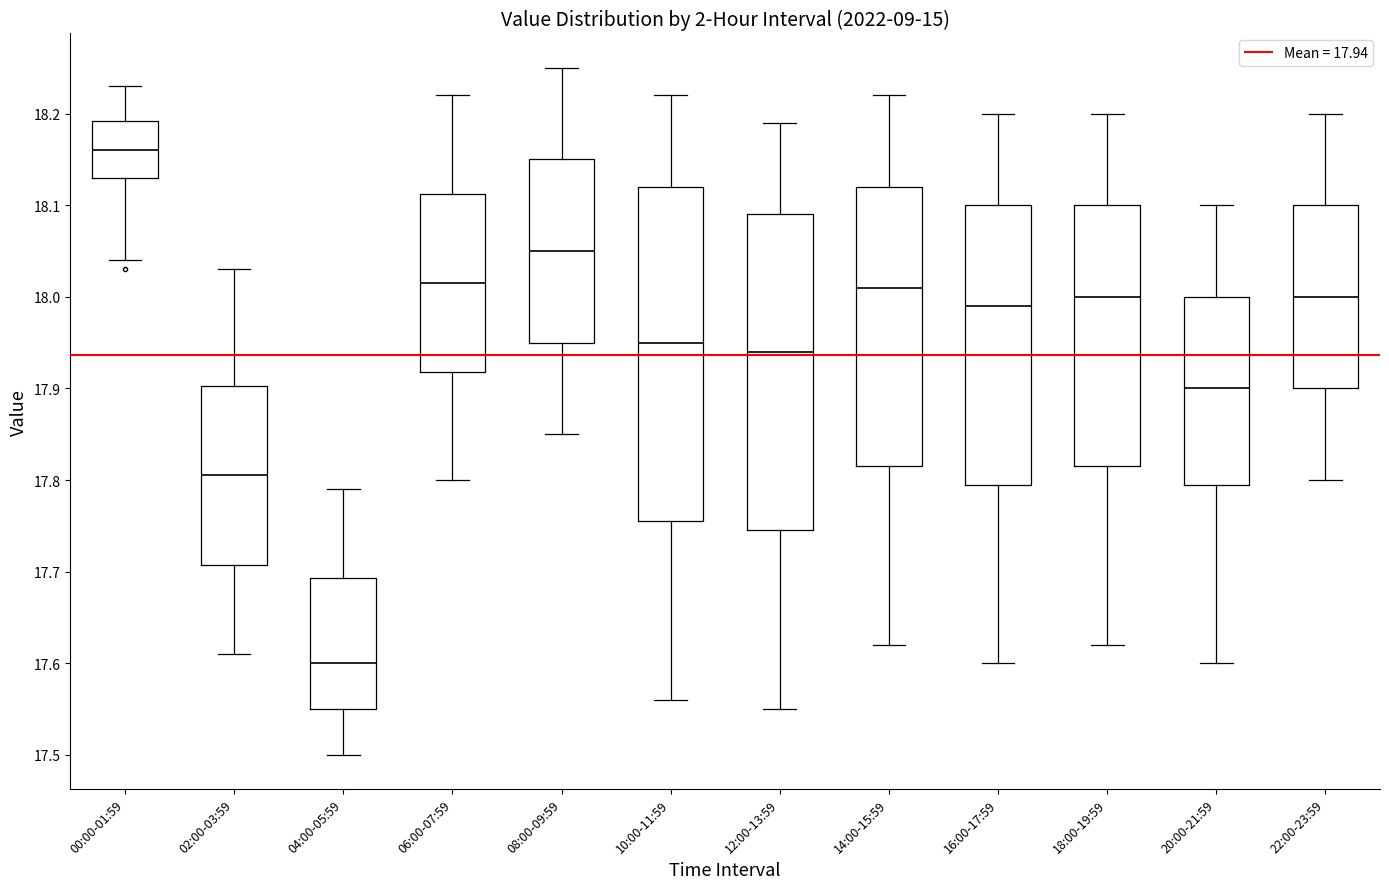

Reading left to right, transcribe this box plot: for each box, give where its median line is, the range the box spans, and where its two whiskers end, as read against the y-axis. The values are not printed on the chart, so give them approximately, as read against the axis.

00:00-01:59: median 18.16, box 18.13 to 18.19, whiskers 18.04 to 18.23
02:00-03:59: median 17.81, box 17.71 to 17.90, whiskers 17.61 to 18.03
04:00-05:59: median 17.60, box 17.55 to 17.69, whiskers 17.50 to 17.79
06:00-07:59: median 18.02, box 17.92 to 18.11, whiskers 17.80 to 18.22
08:00-09:59: median 18.05, box 17.95 to 18.15, whiskers 17.85 to 18.25
10:00-11:59: median 17.95, box 17.76 to 18.12, whiskers 17.56 to 18.22
12:00-13:59: median 17.94, box 17.75 to 18.09, whiskers 17.55 to 18.19
14:00-15:59: median 18.01, box 17.82 to 18.12, whiskers 17.62 to 18.22
16:00-17:59: median 17.99, box 17.80 to 18.10, whiskers 17.60 to 18.20
18:00-19:59: median 18.00, box 17.82 to 18.10, whiskers 17.62 to 18.20
20:00-21:59: median 17.90, box 17.80 to 18.00, whiskers 17.60 to 18.10
22:00-23:59: median 18.00, box 17.90 to 18.10, whiskers 17.80 to 18.20